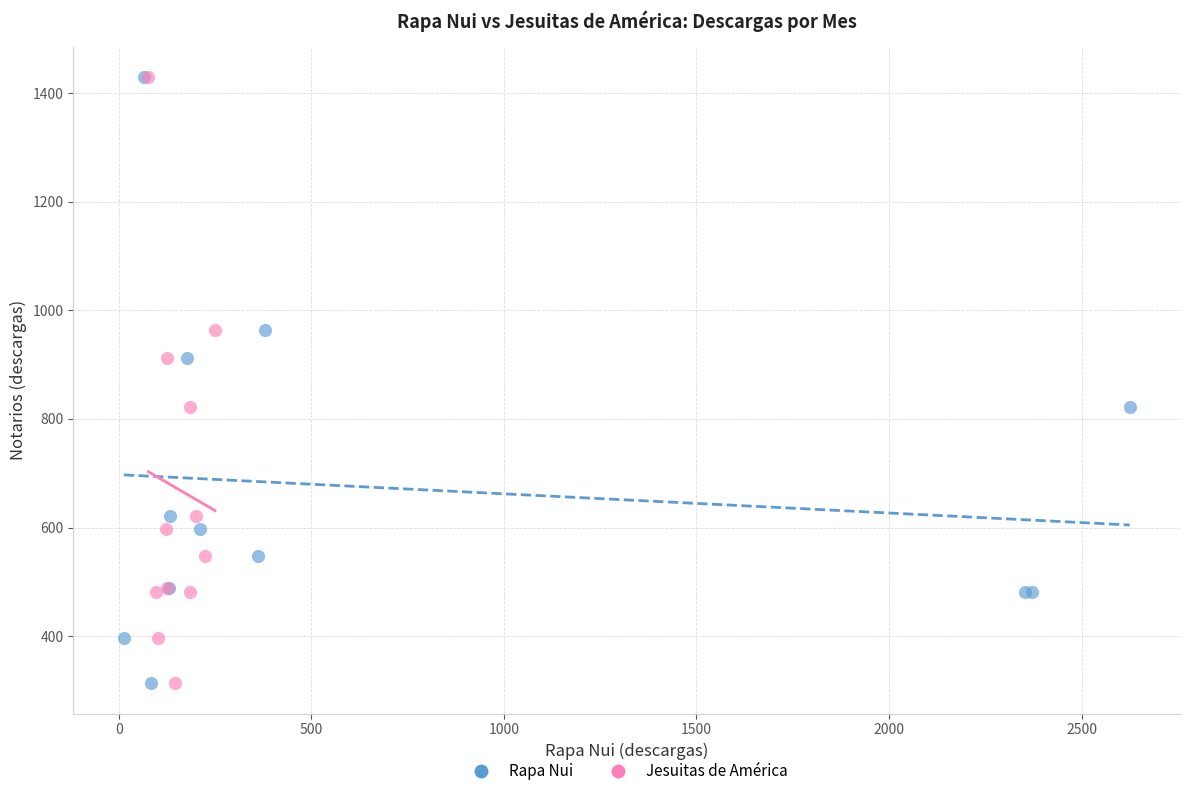

What are all the series names shown in the legend?

Rapa Nui, Jesuitas de América